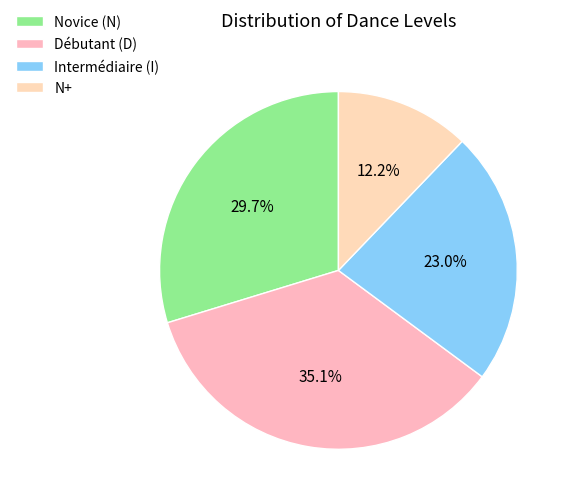

What percentage is the N+ slice, to the nearest percent?

12%